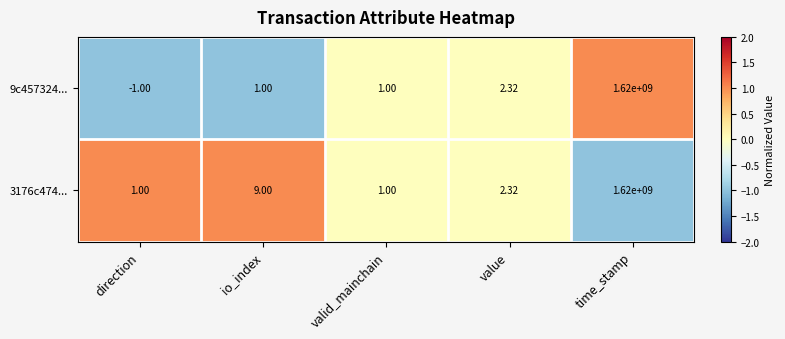

Rank the series by their average value, from lowest to highest.

9c457324..., 3176c474...